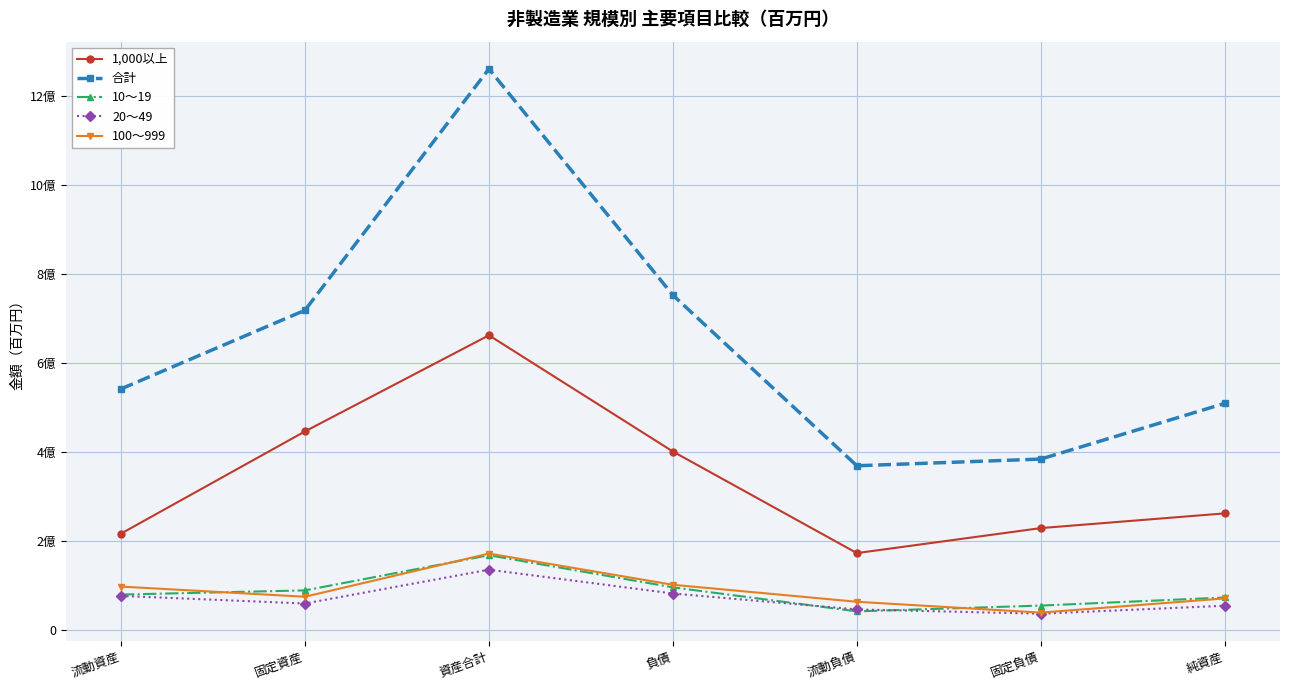

Where is the first local maximum for 100～999?

資産合計